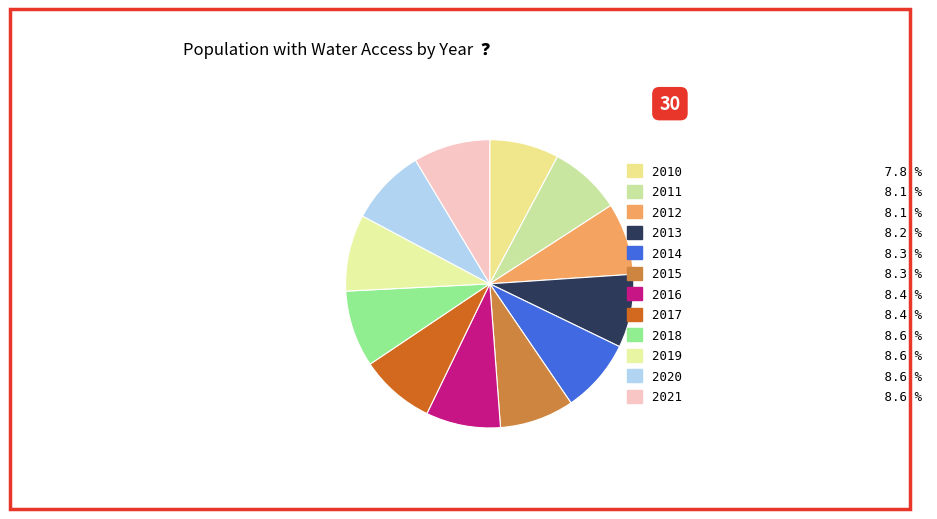

Which has a higher value, 2016 or 2021?

2021